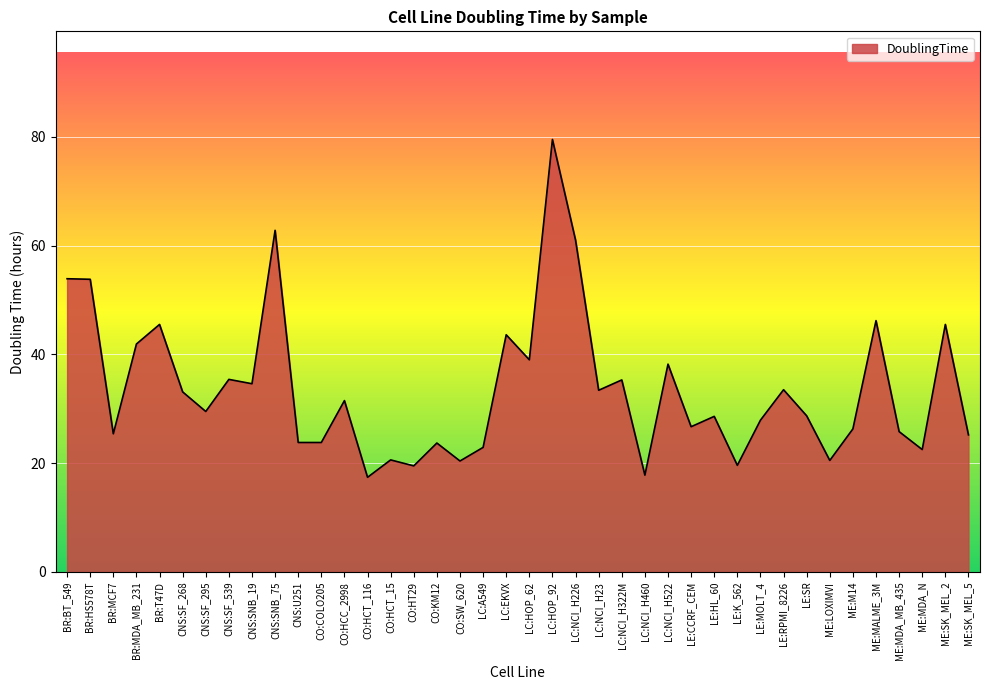

What position from the left is BR:MDA_MB_231?

4